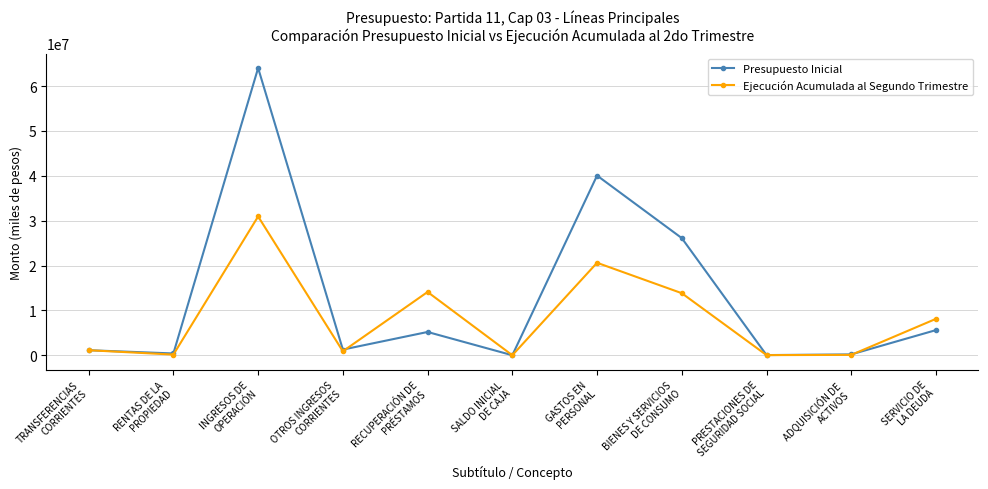

What is the spread (max minus min) of values at GASTOS EN
PERSONAL?

19441273